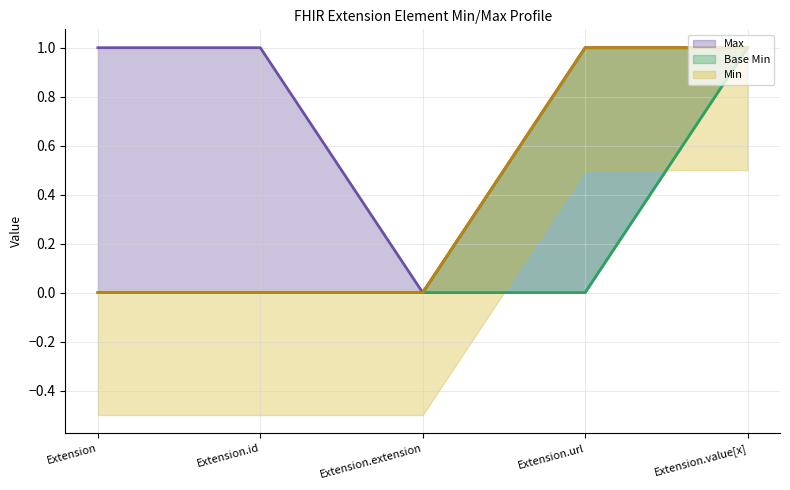

True or false: Max has more than 1 interior local peaks.

False